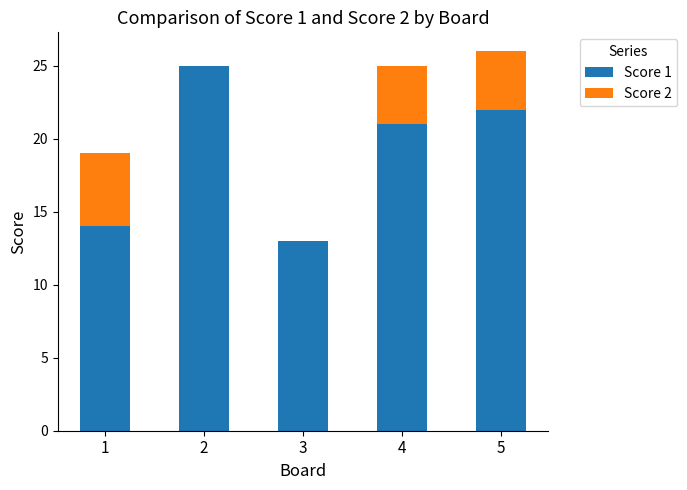

What is the highest value of the Score 1 series?

25